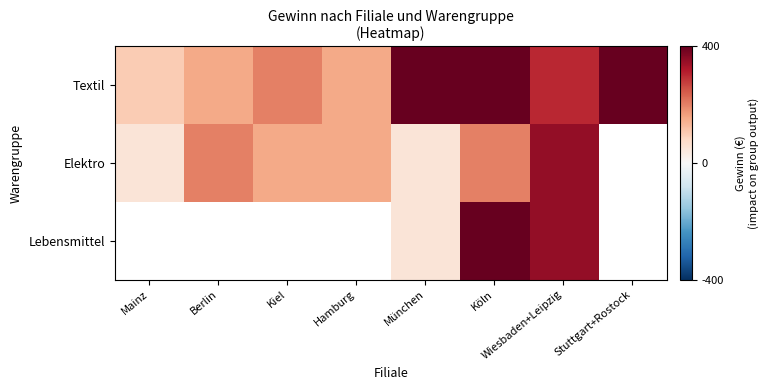

Count the number of categories in the chart.

8